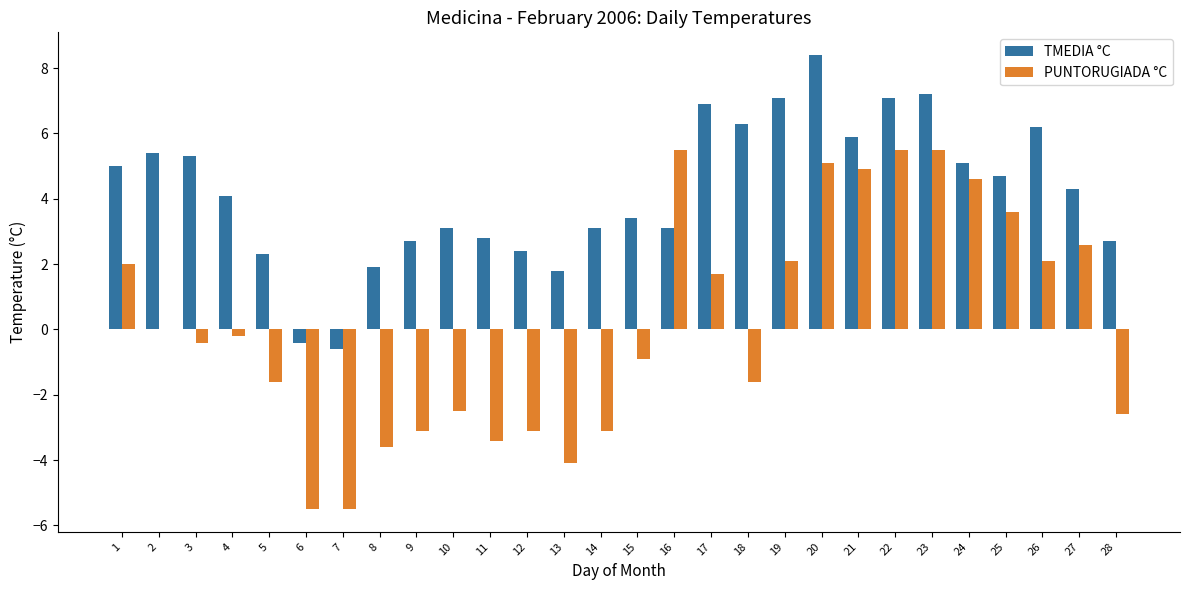

What is the sum of all PUNTORUGIADA °C values?

4.0